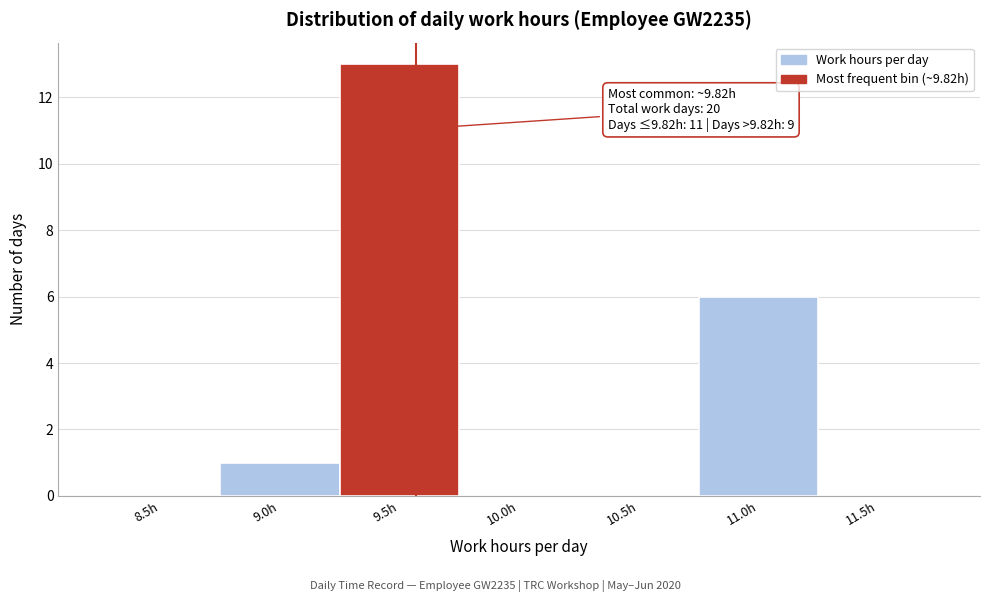

Reading right to left, transcribe all the data shown in this chart.

11.5h=0	11.0h=6	10.5h=0	10.0h=0	9.5h=13	9.0h=1	8.5h=0